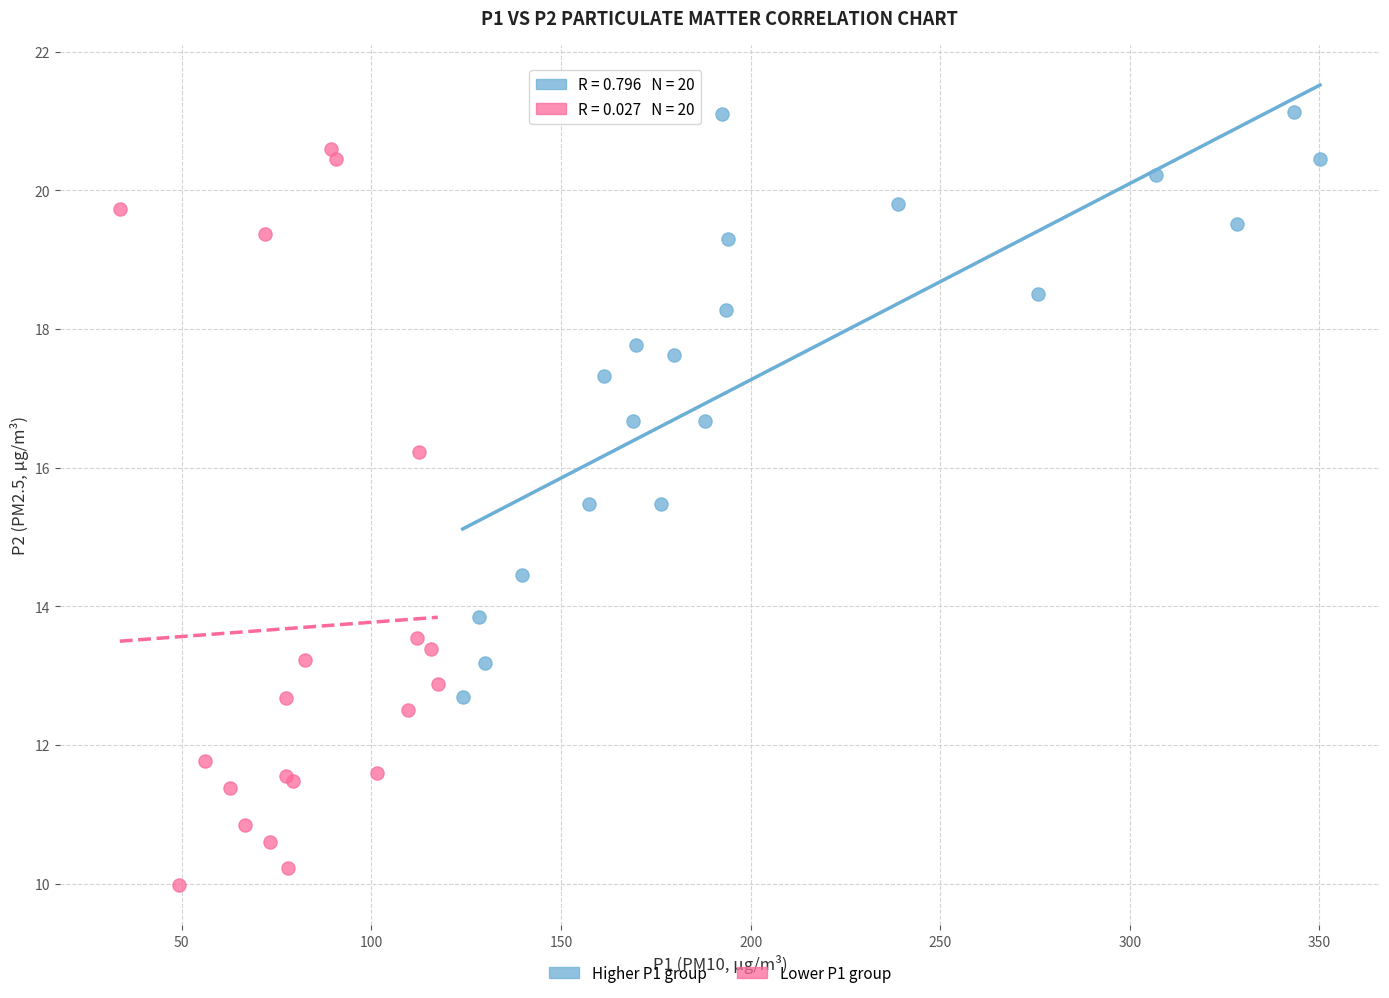

Which series reaches the maximum Y coordinate?

Higher P1 group